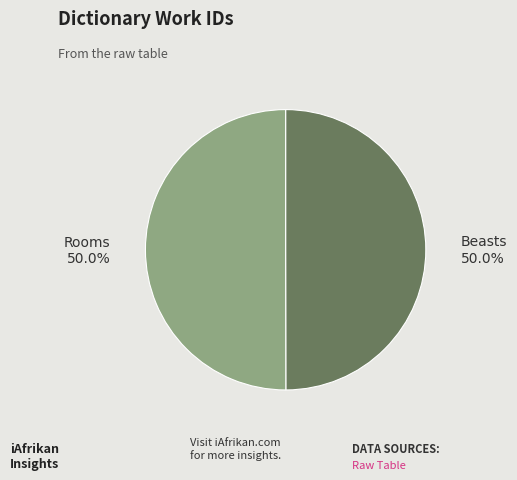

Count the number of slices in the pie.

2